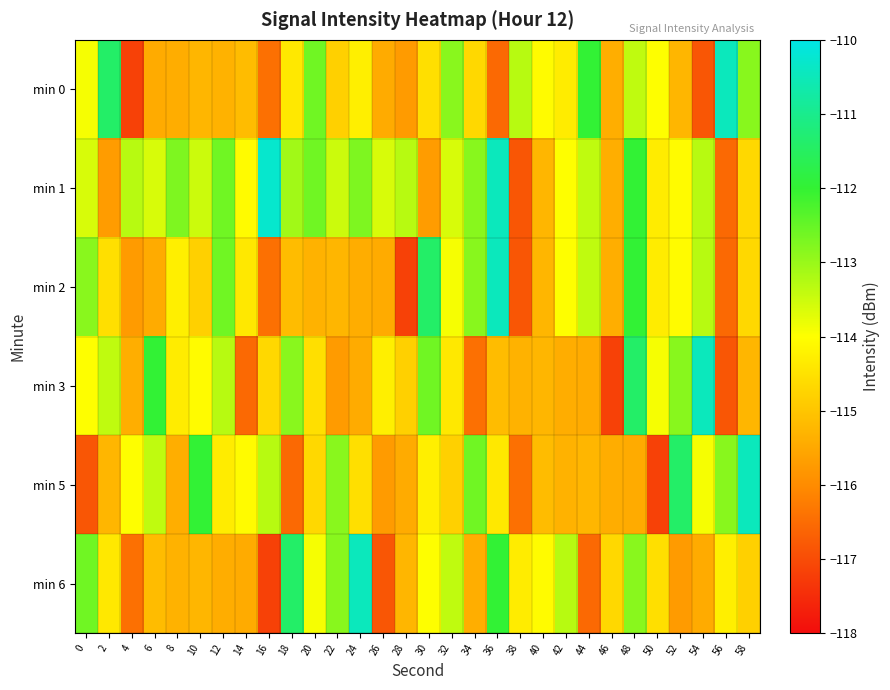

Between 14 and 54, which is larger?

14